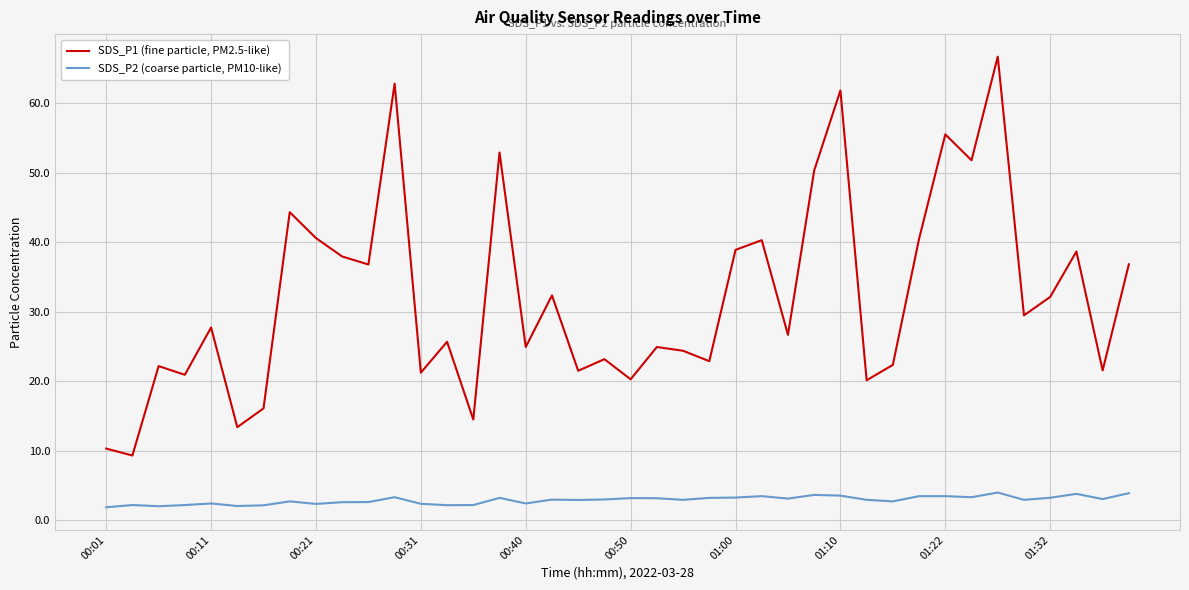

What is the difference between the maximum and minimum values in the SDS_P2 (coarse particle, PM10-like) series?

2.1